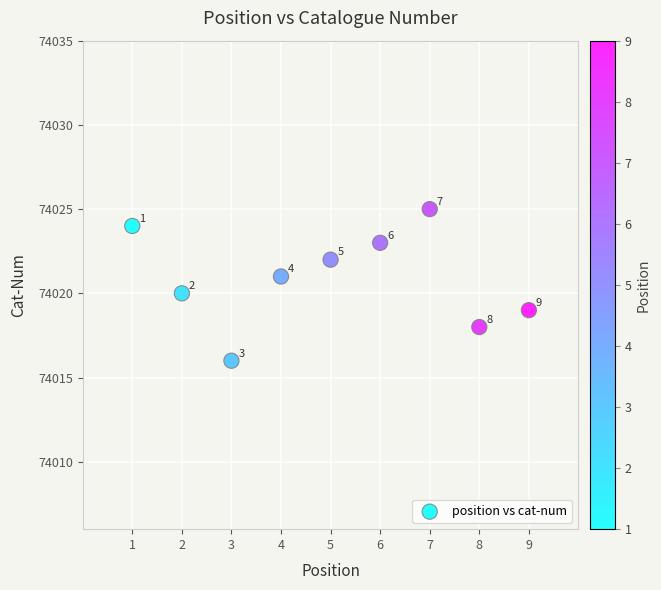

What is the range of Y values (max minus min)?

9